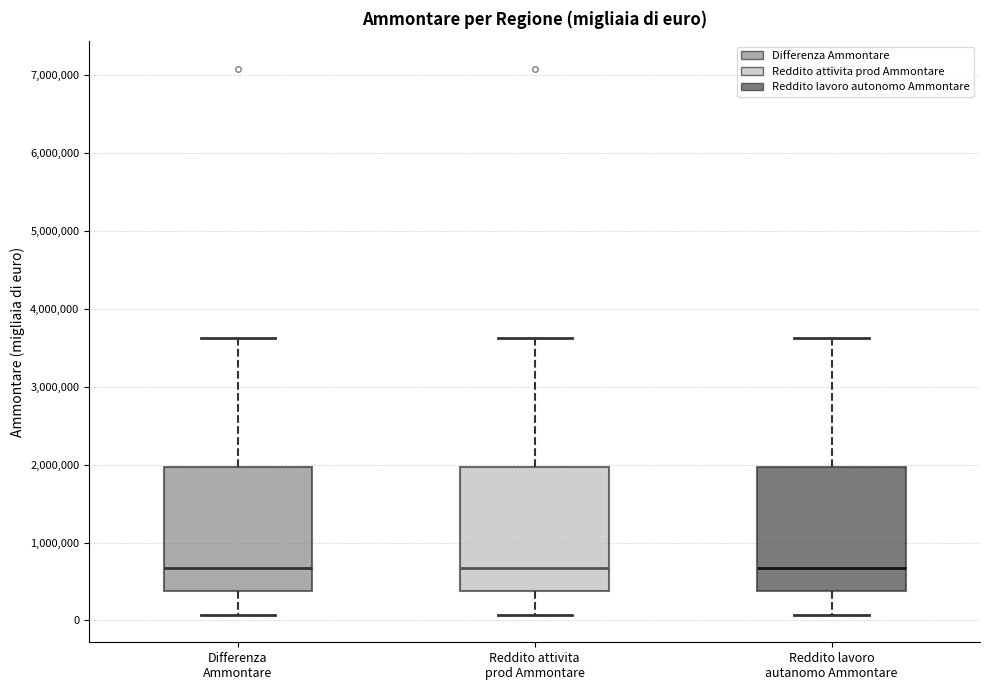

Where is the upper edge of the box for Reddito attivita prod Ammontare on the y-axis? The values are not printed on the chart, so give them approximately, as read against the axis.

2000000